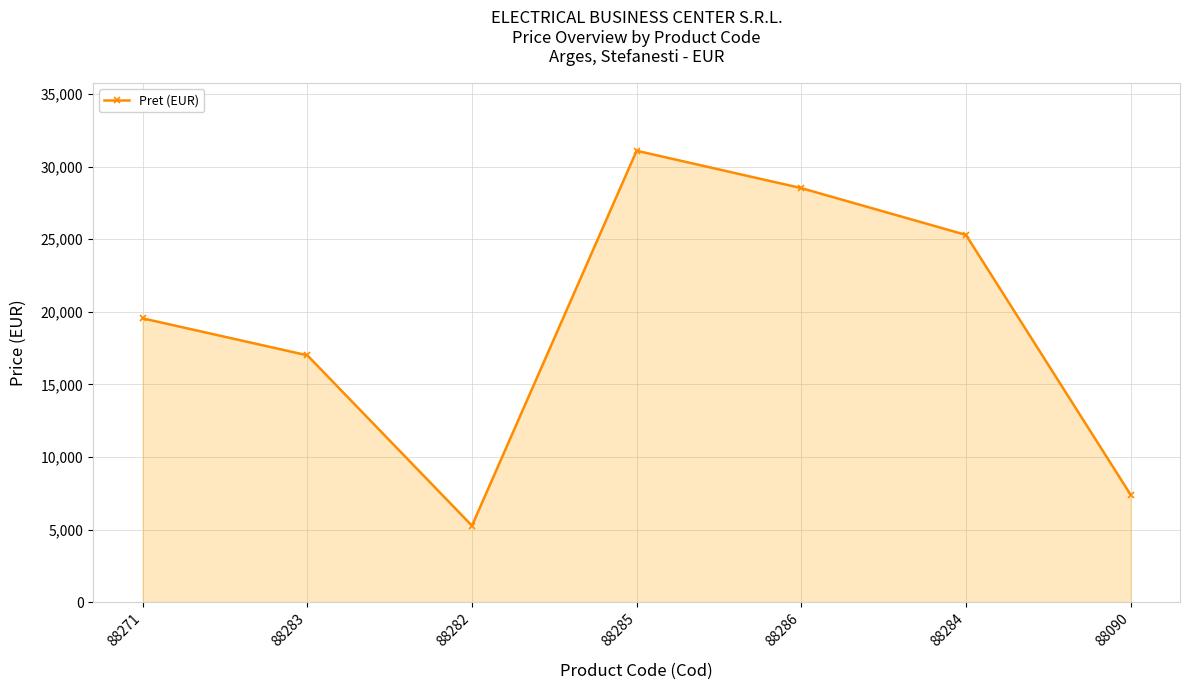

What is the label of the 2nd point from the right?

88284